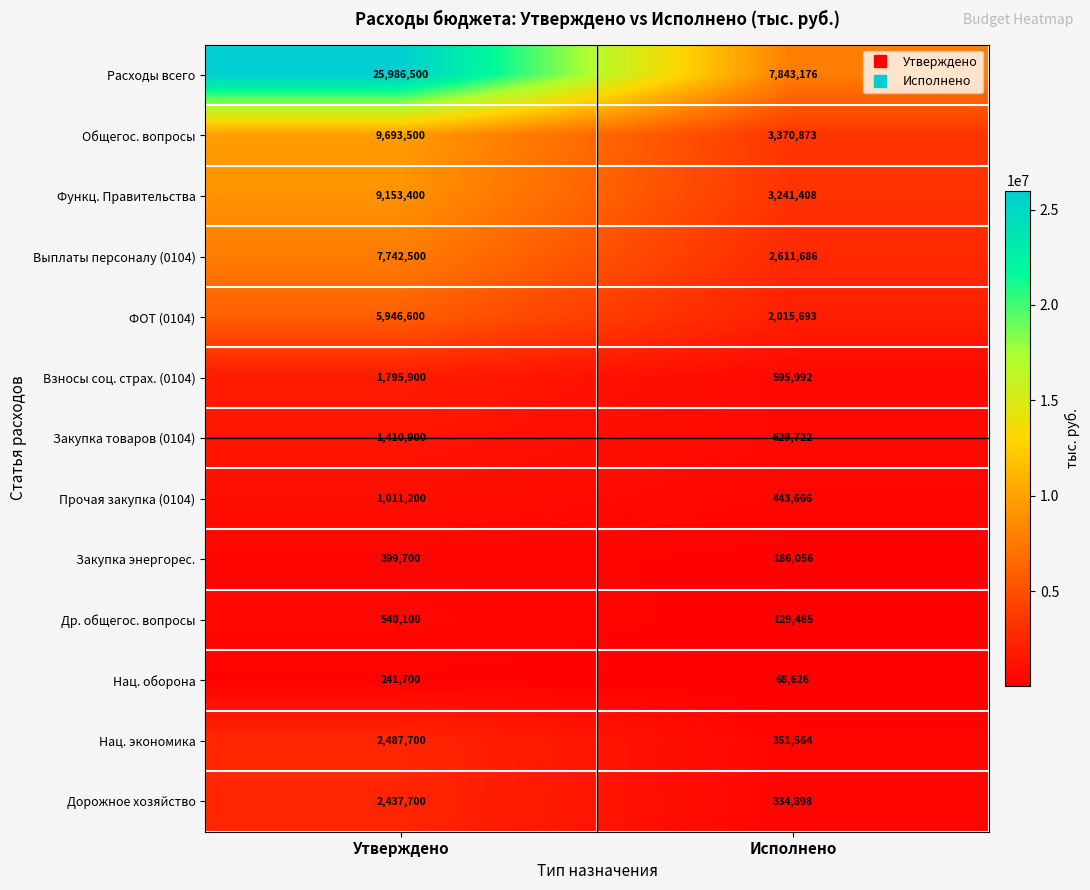

What is the difference between the Нац. оборона values at Исполнено and Утверждено?

173074